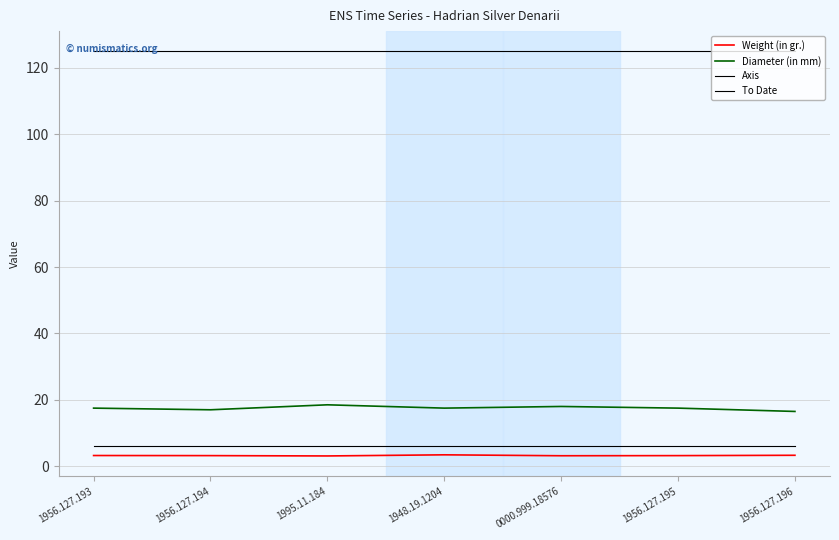

Read the Axis value at 0000.999.18576.

6.0